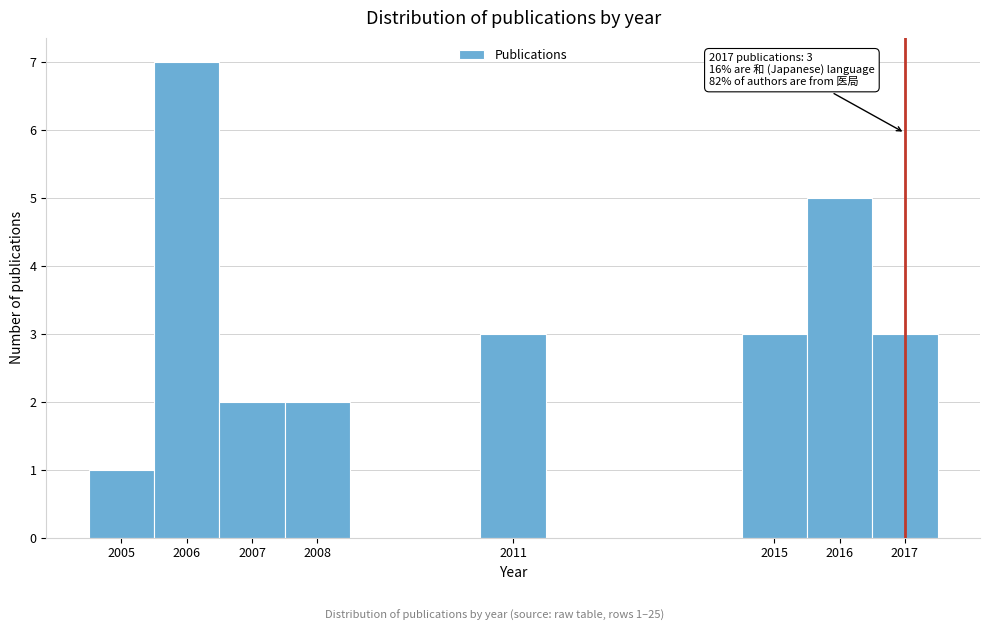

Which range on the x-axis has the tallest bar?

2005.5 to 2006.5